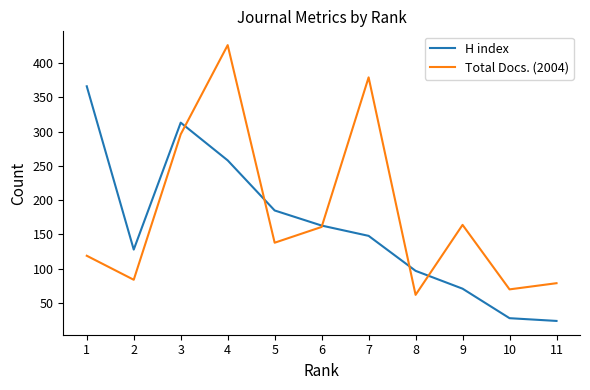

What is the average value of the Total Docs. (2004) series?

180